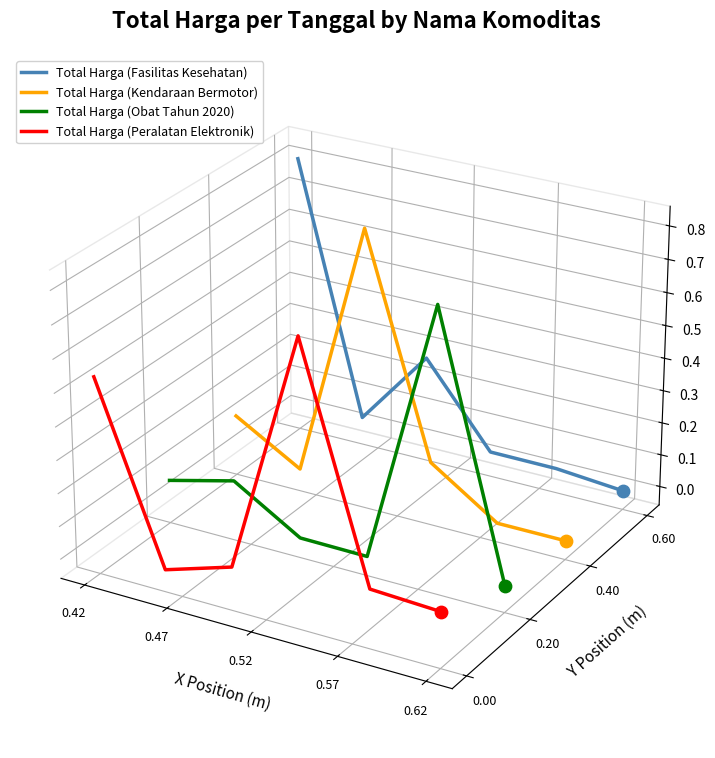

At which category is the sum across all series the highest?

0.42